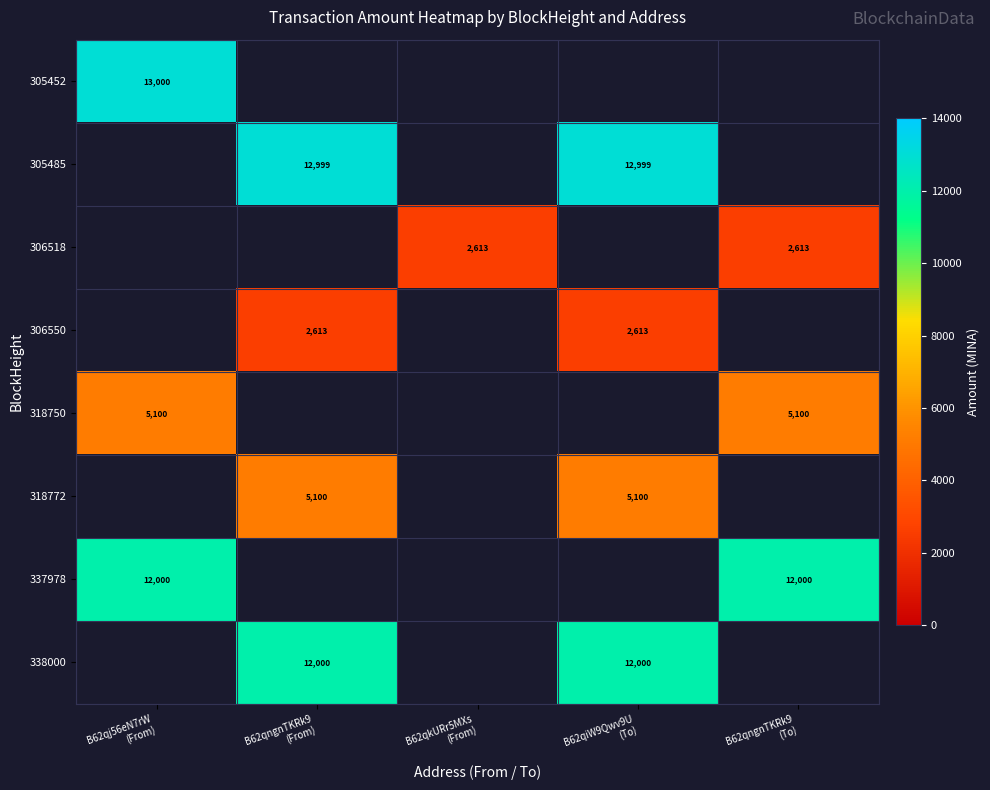

How many distinct data groups are displayed?

8